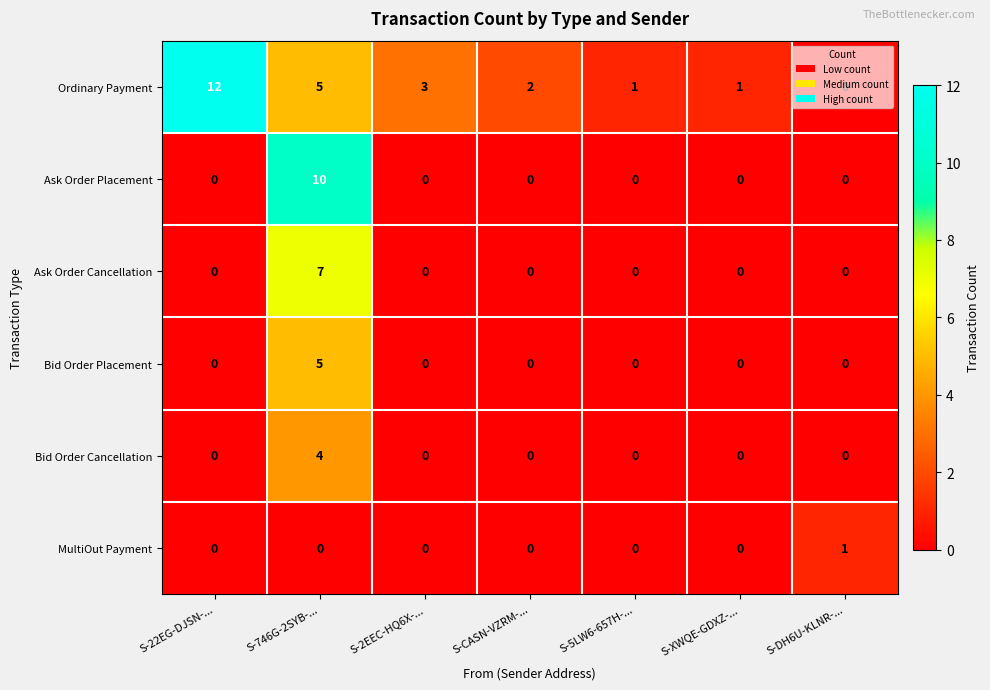

Which category has the highest value in the Ordinary Payment series?

S-22EG-DJSN-...